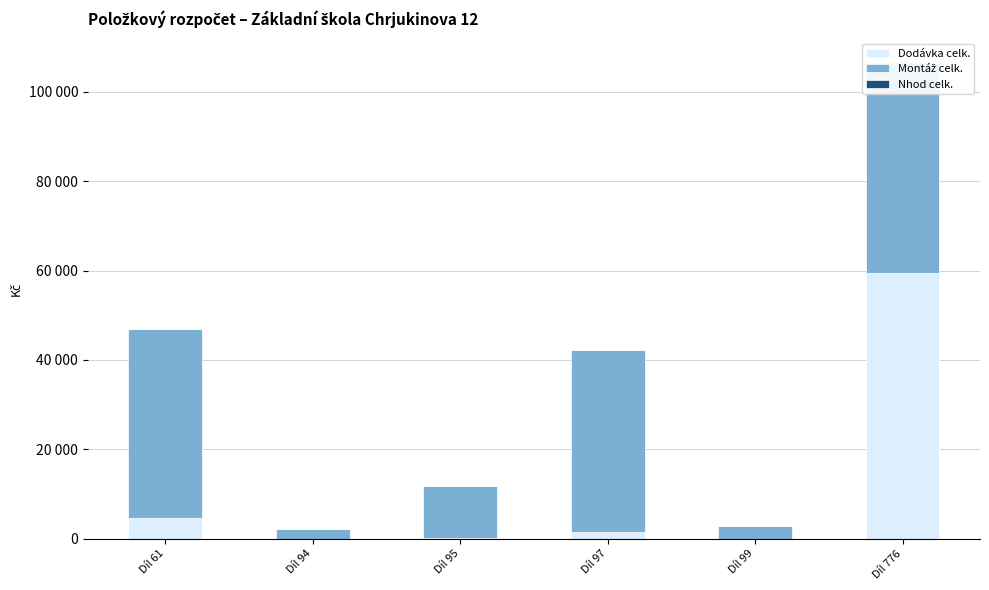

How many values in the Dodávka celk. series exceed 1456?

3